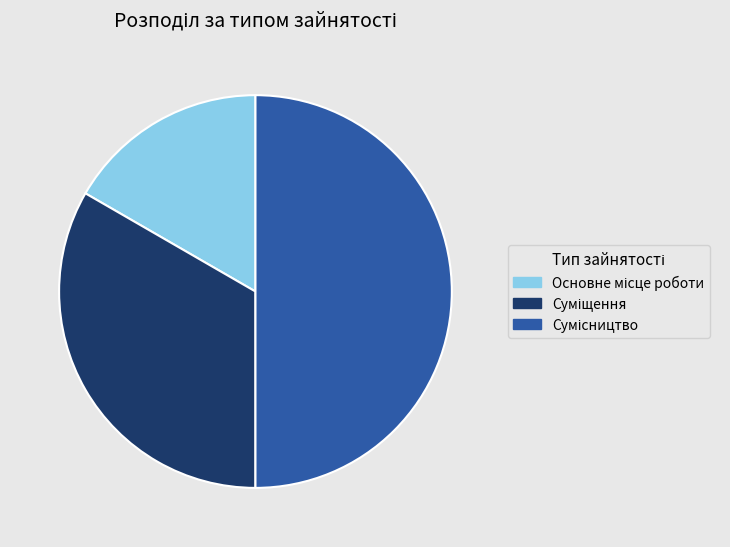

What portion of the pie excludes Сумісництво?

50.0%